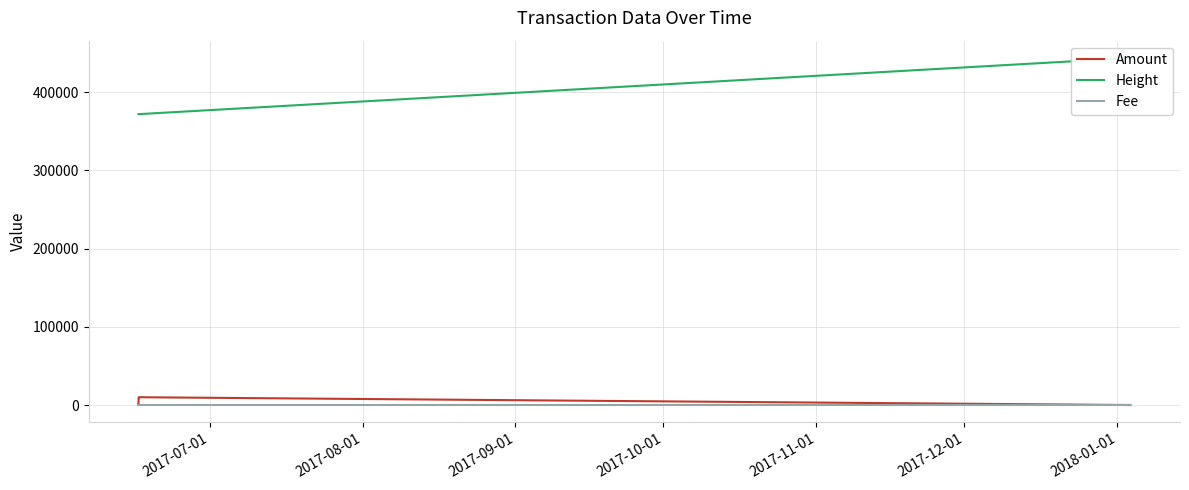

Reading right to left, list all the values displayed in this chart.

Amount: 29	30	9999	10000	499	500
Height: 443440	443430	371718	371717	371698	371692
Fee: 1	1	1	1	1	1